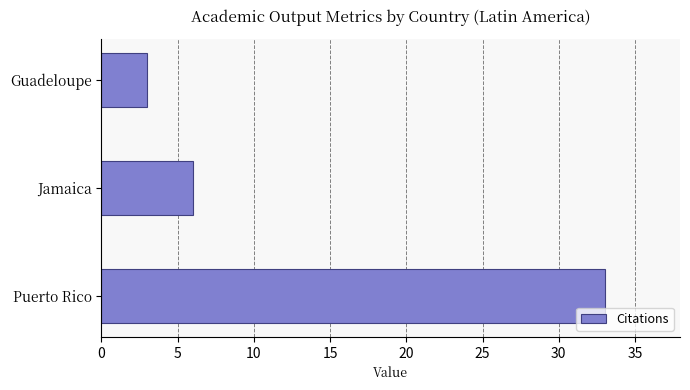

True or false: the data shows 16 at Puerto Rico.

False